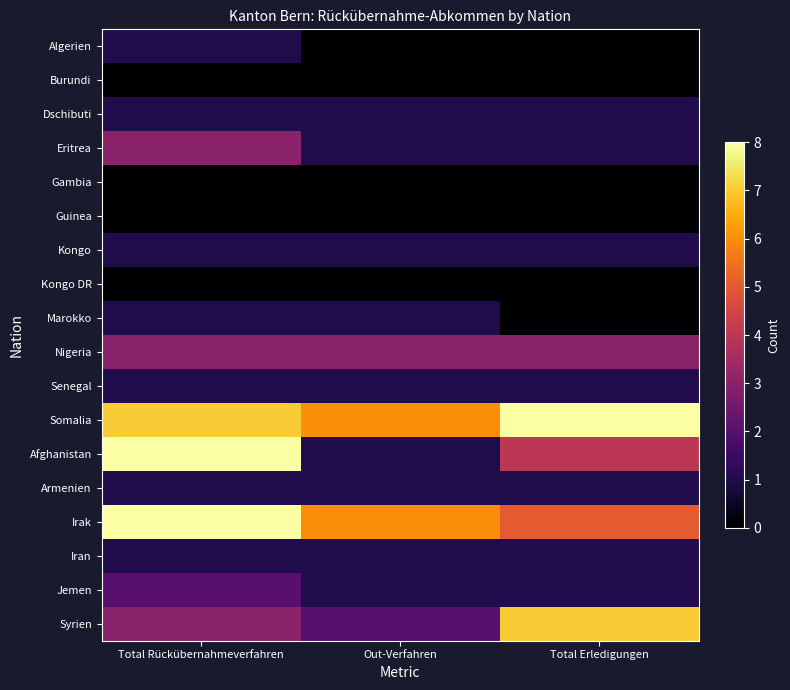

How many categories are shown in the chart?

3